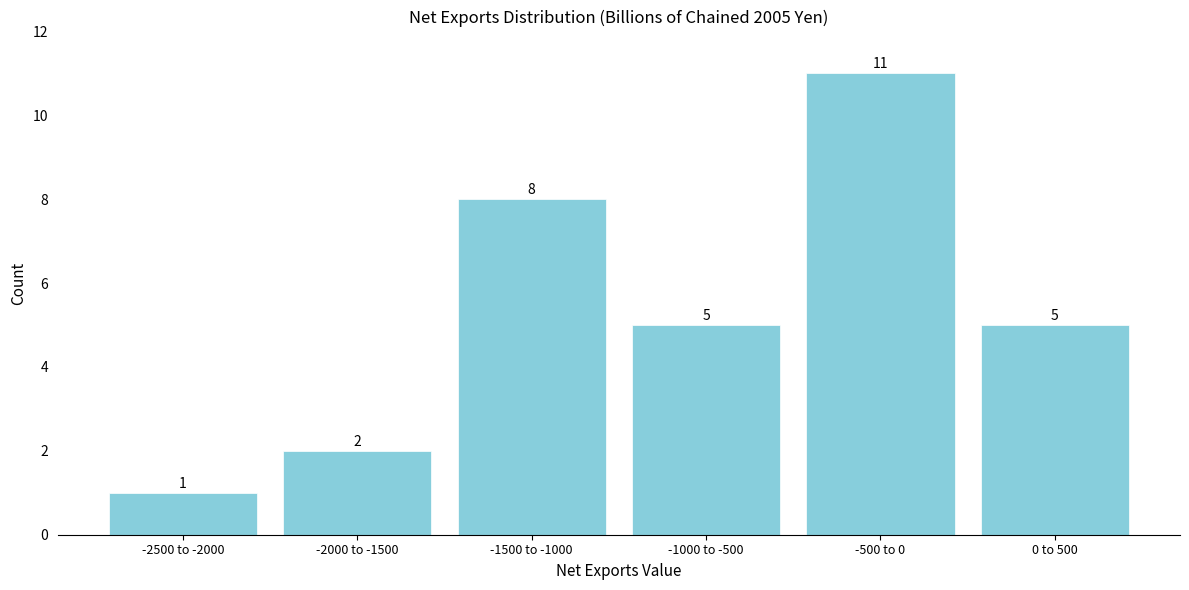

Reading left to right, extract all data points from this chart.

1	2	8	5	11	5